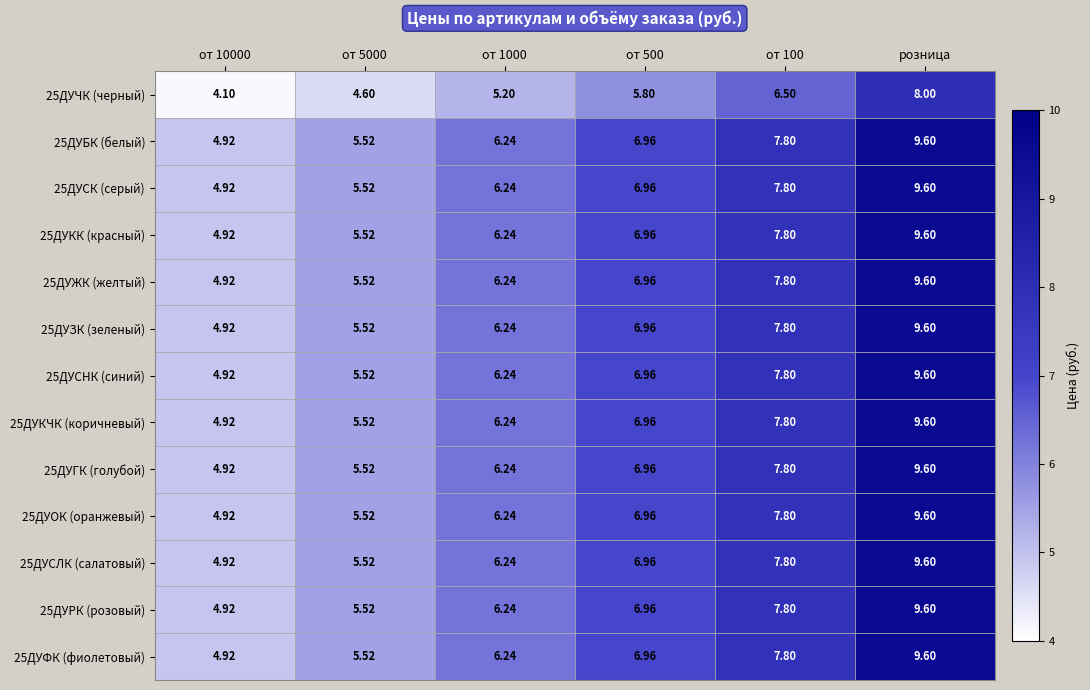

Which category has the highest value across all series?

розница